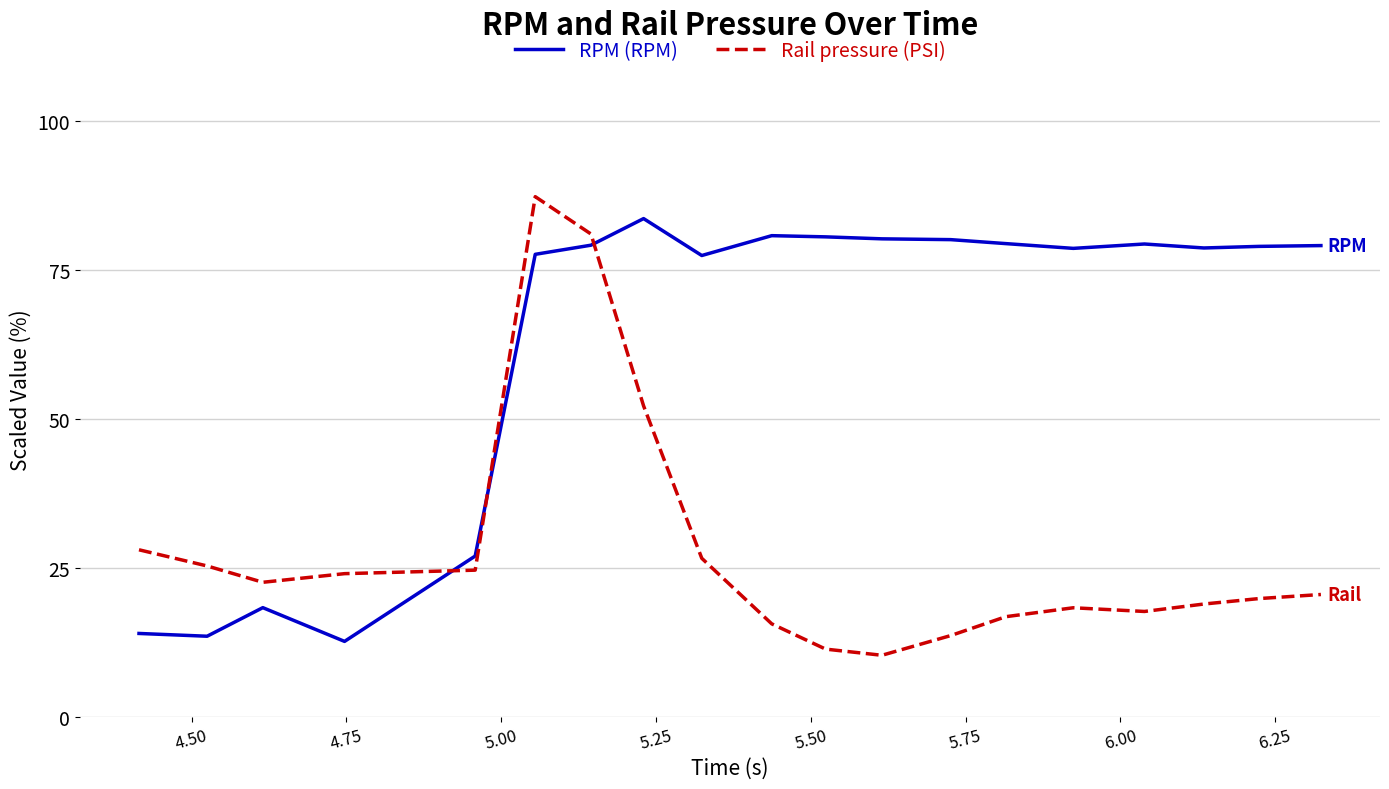

Which series has the largest total across all categories?

RPM (RPM)